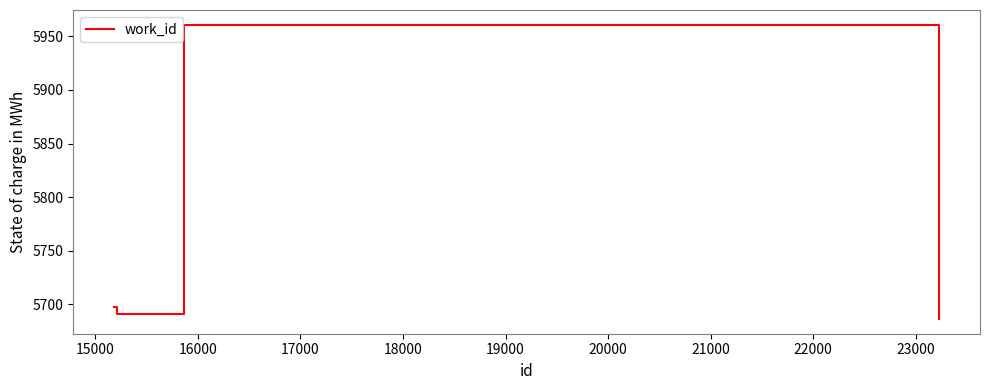

Does the chart have visible grid lines?

No